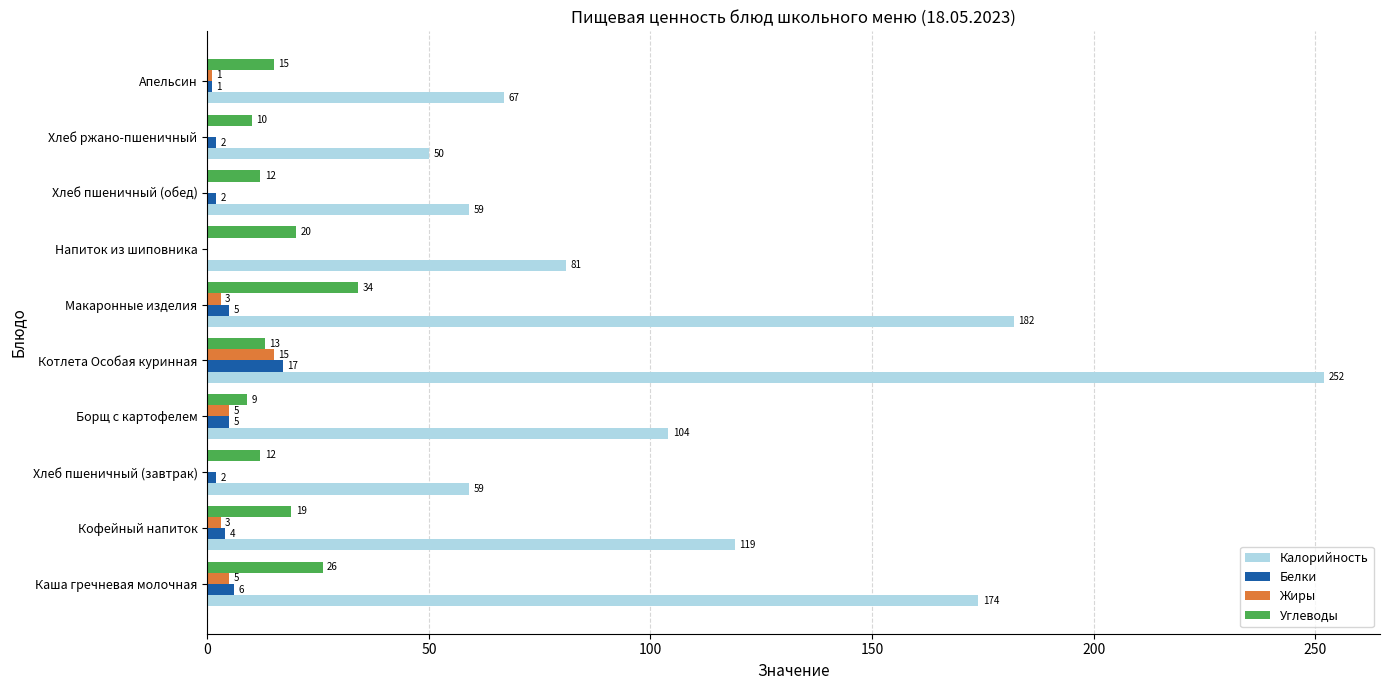

What is the greatest value displayed?

252